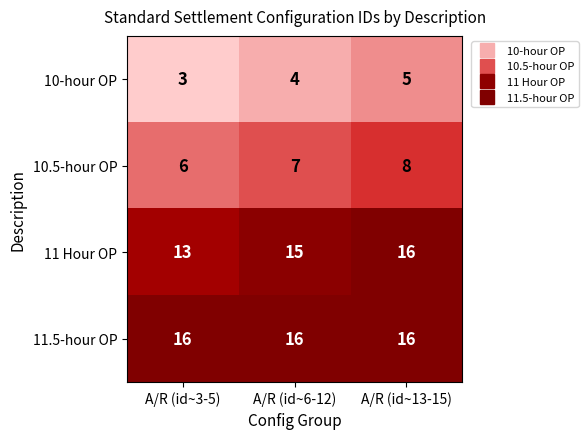

The value of 10.5-hour OP at A/R (id~6-12) is 7. True or false?

True